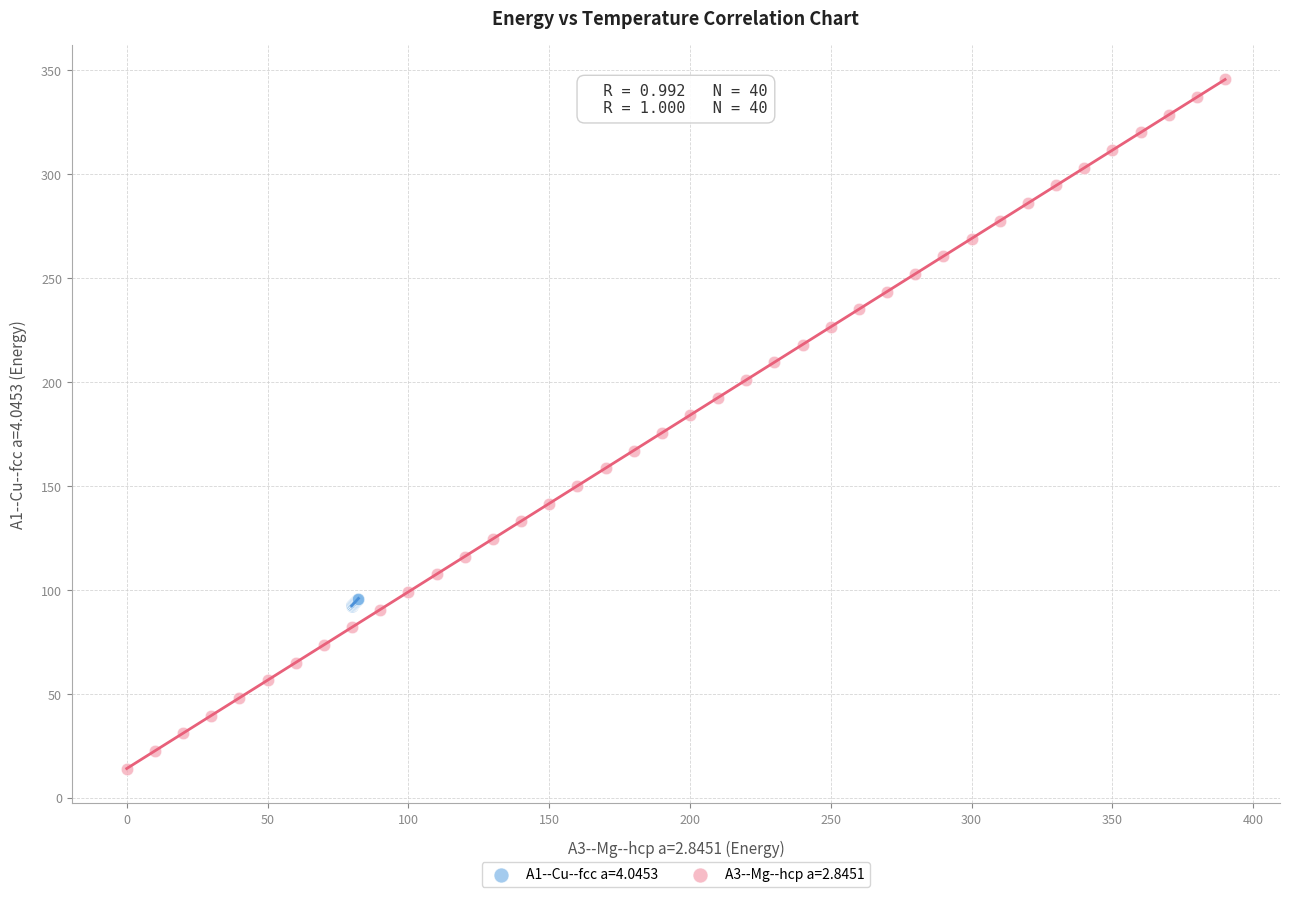

Which series contains the lowest Y value?

A3--Mg--hcp a=2.8451